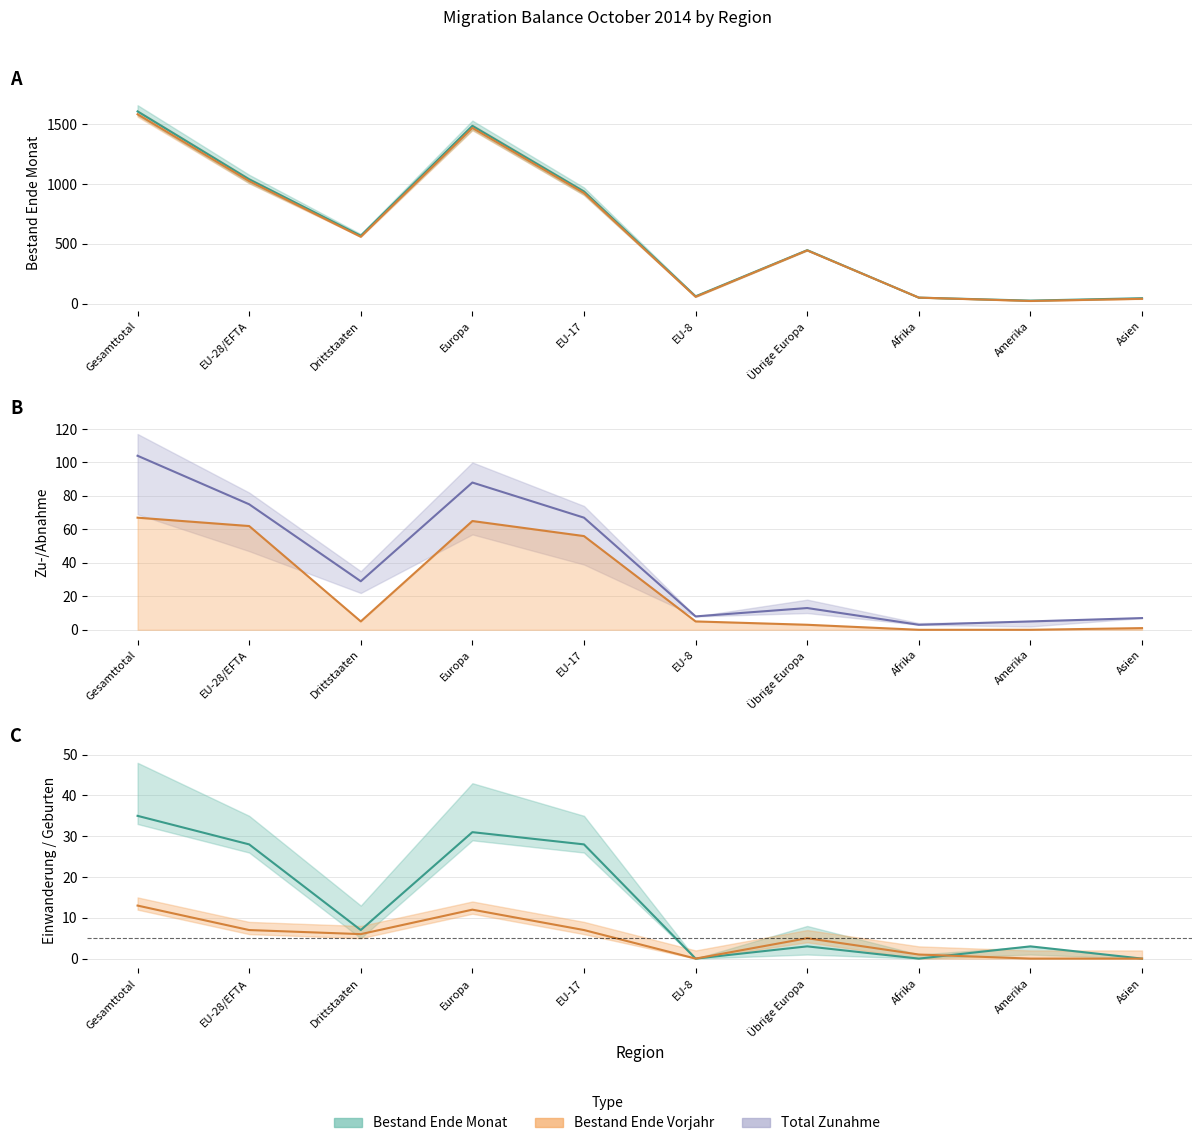

Is the value of Total Zunahme at Drittstaaten greater than the value of Total Abnahme at EU-28/EFTA?

No